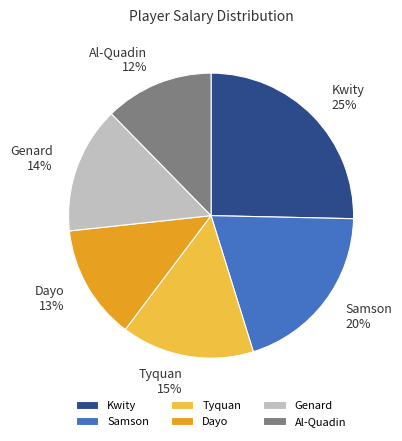

Rank the categories by value from highest to lowest.

Kwity, Samson, Tyquan, Genard, Dayo, Al-Quadin